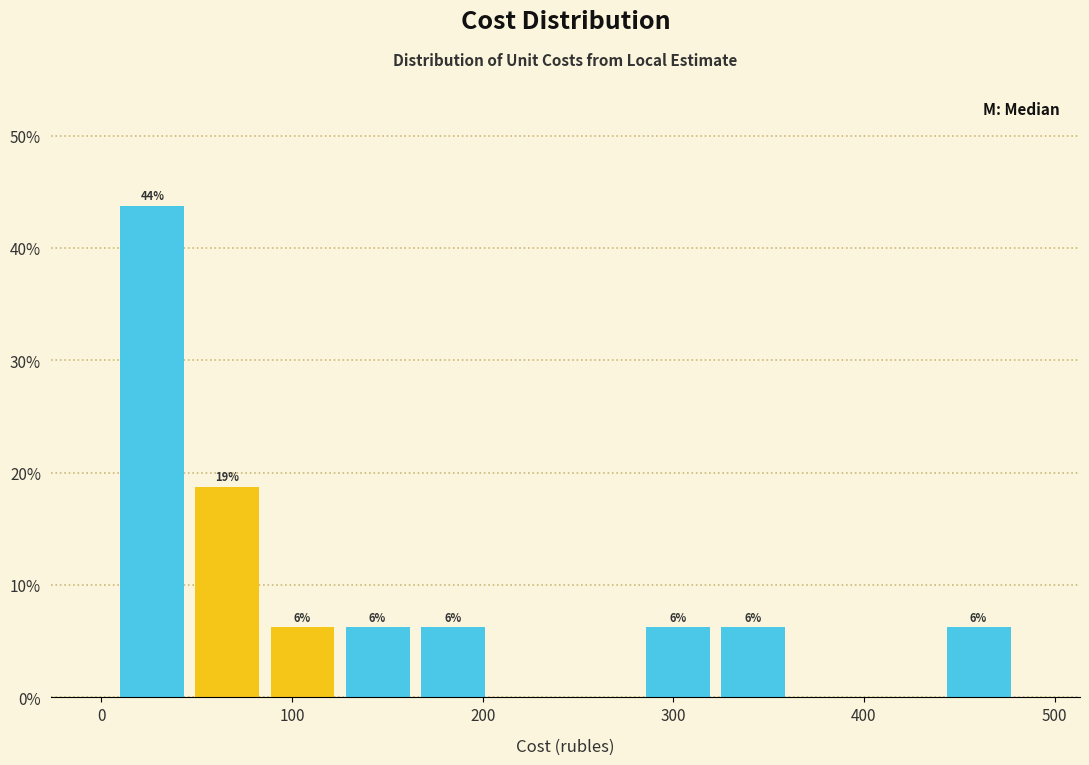

Around what value on the x-axis is the tallest bar? Give the approximate position of its centre, as read against the axis.

30